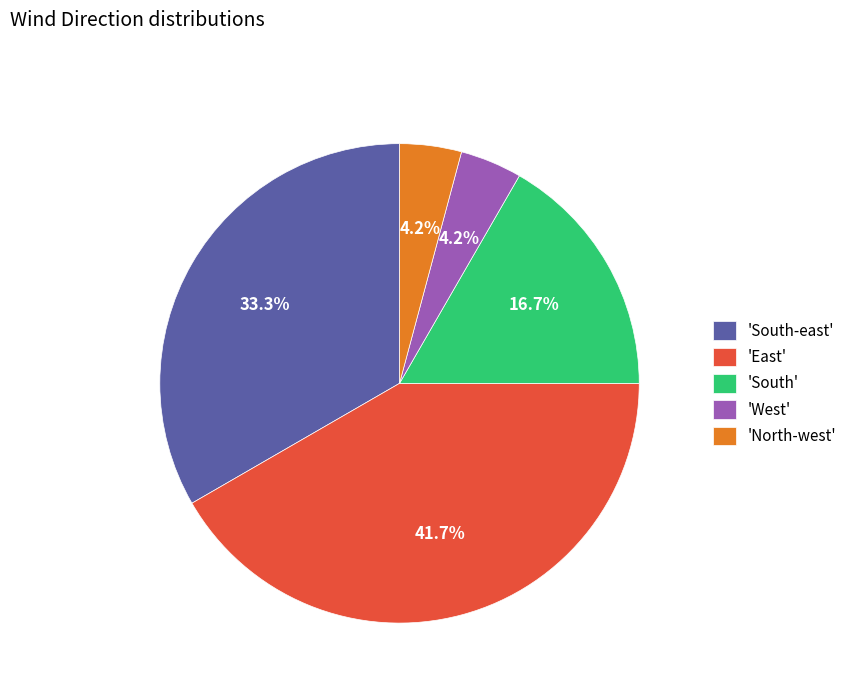

Do 'North-west' and 'East' together represent more than half of the pie?

No